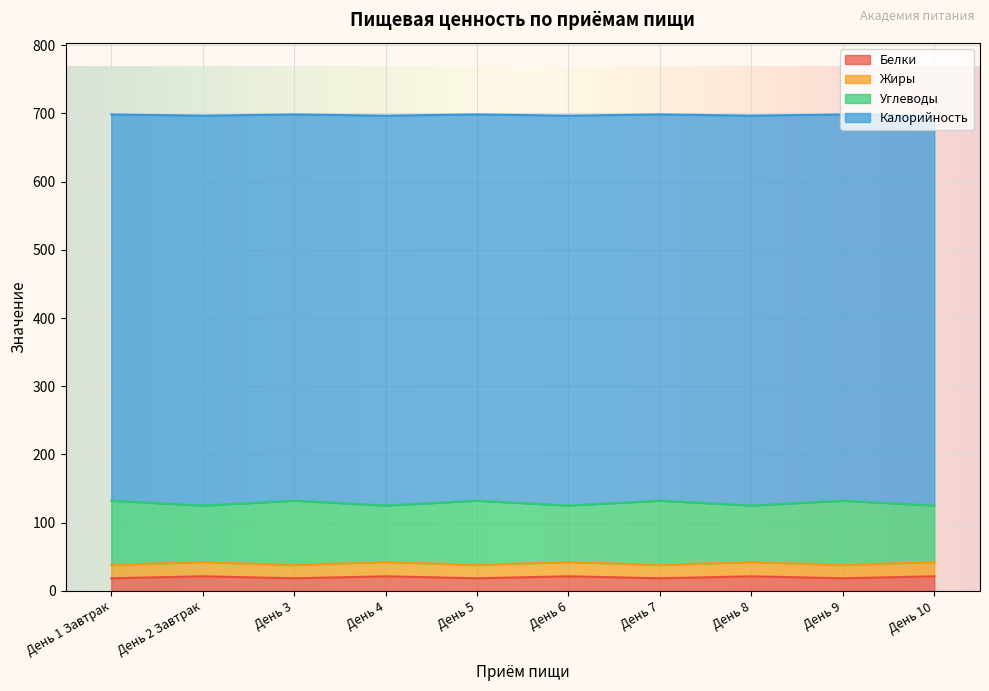

Does the chart display data point markers on the line(s)?

No